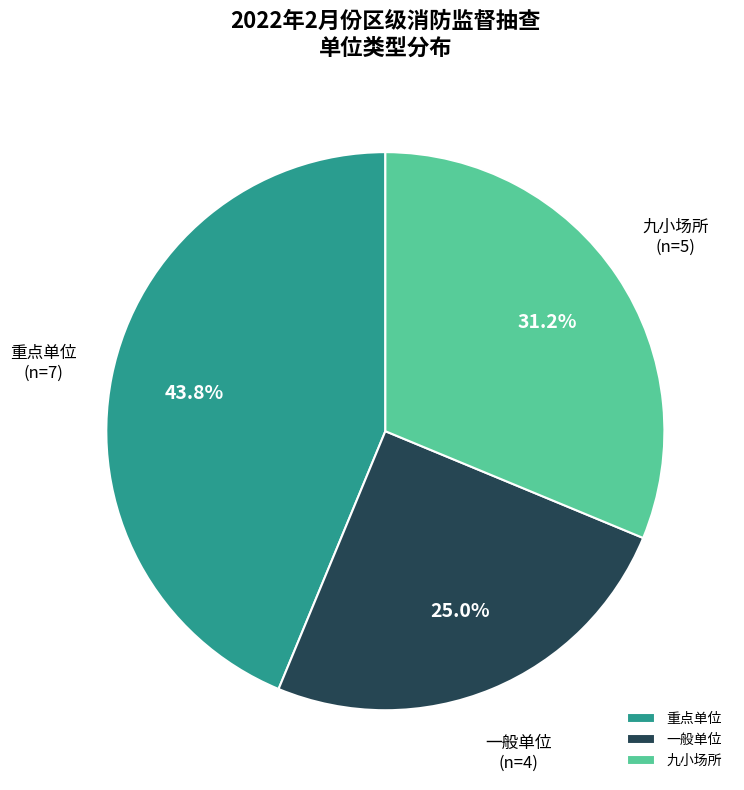

Approximately how many times larger is the value at 一般单位 compared to 九小场所?

0.8